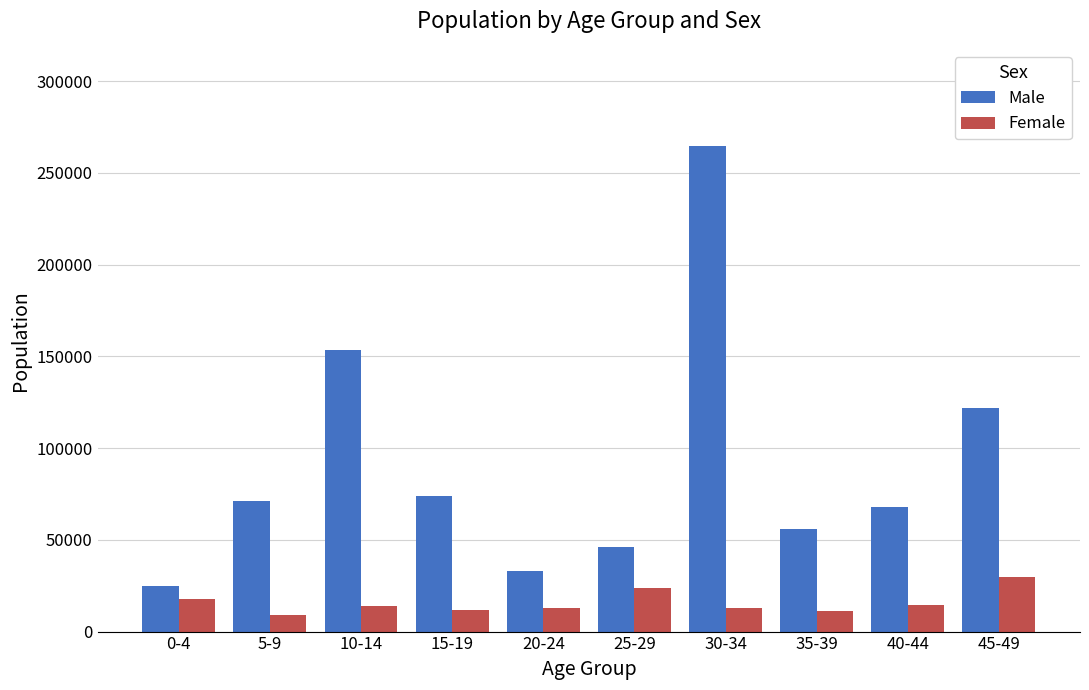

What is the label of the 2nd bar from the left?

5-9